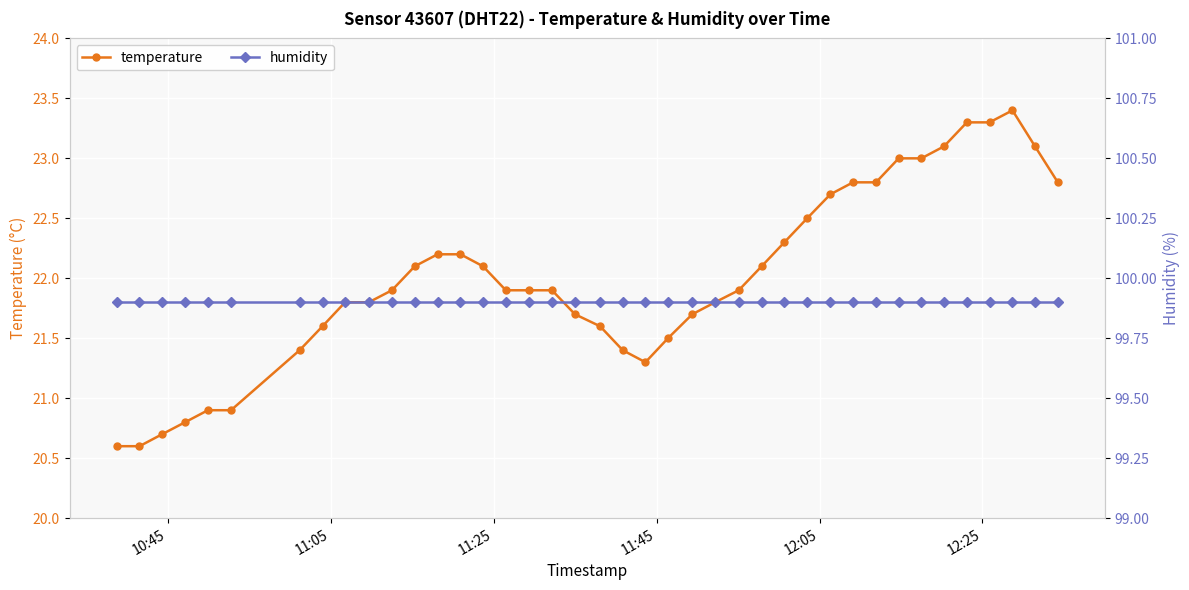

What is the average value of the temperature series?

22.0